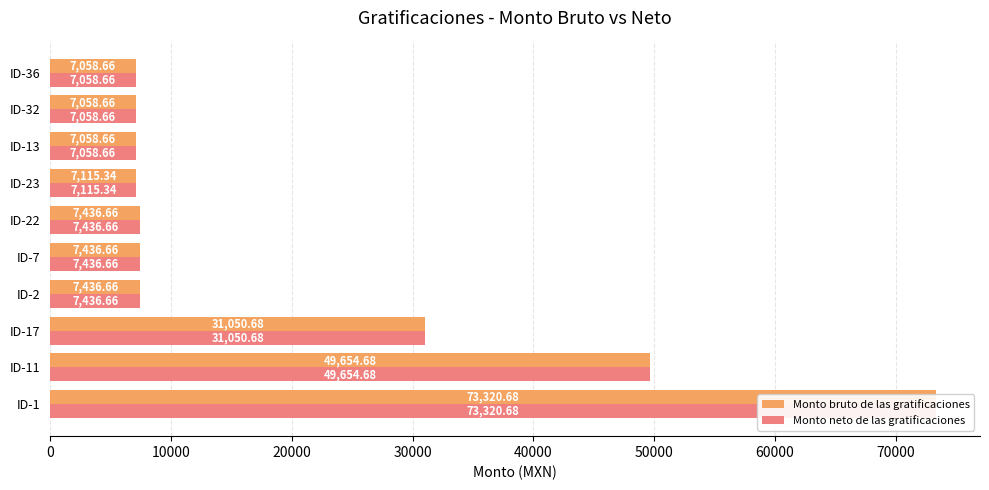

Which series has the largest total across all categories?

Monto bruto de las gratificaciones